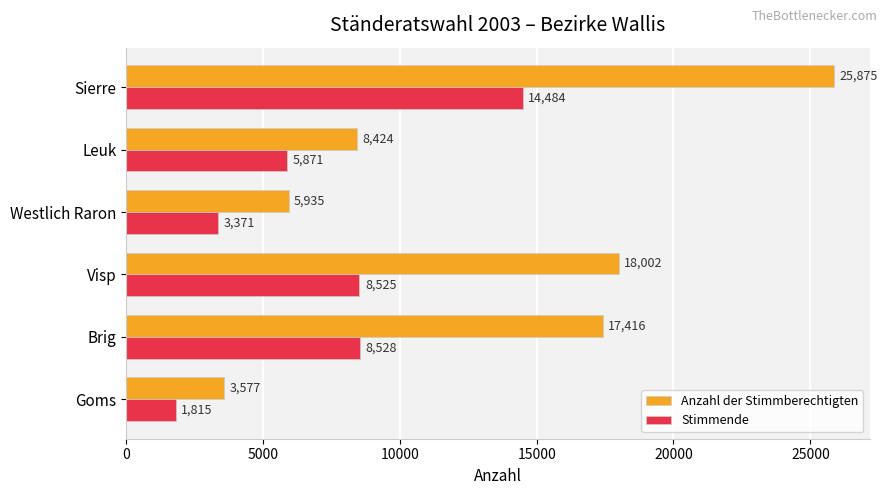

List the labels in order of Stimmende value, largest first.

Sierre, Brig, Visp, Leuk, Westlich Raron, Goms